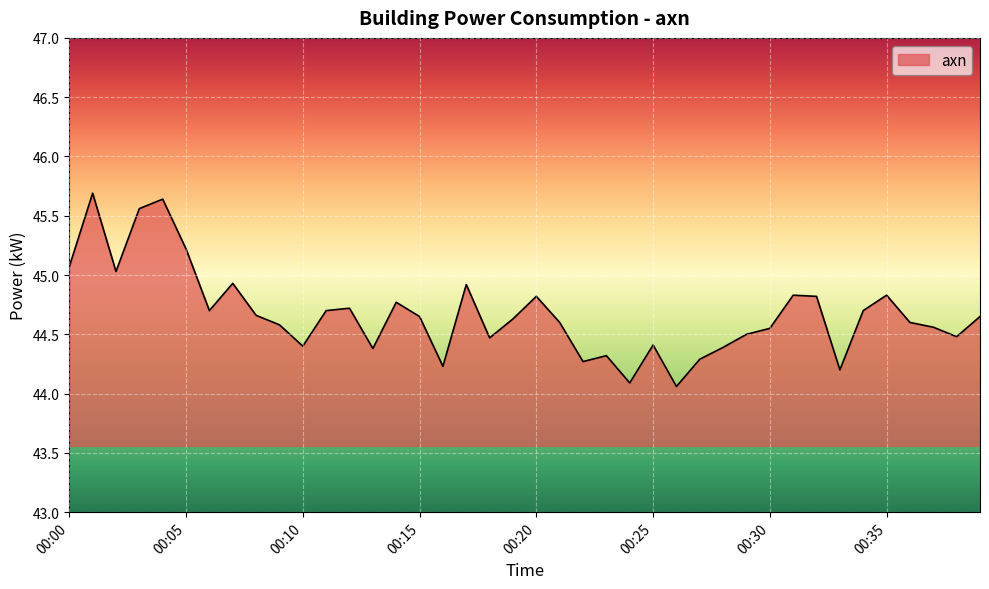

What is the difference between the maximum and minimum values?

1.6